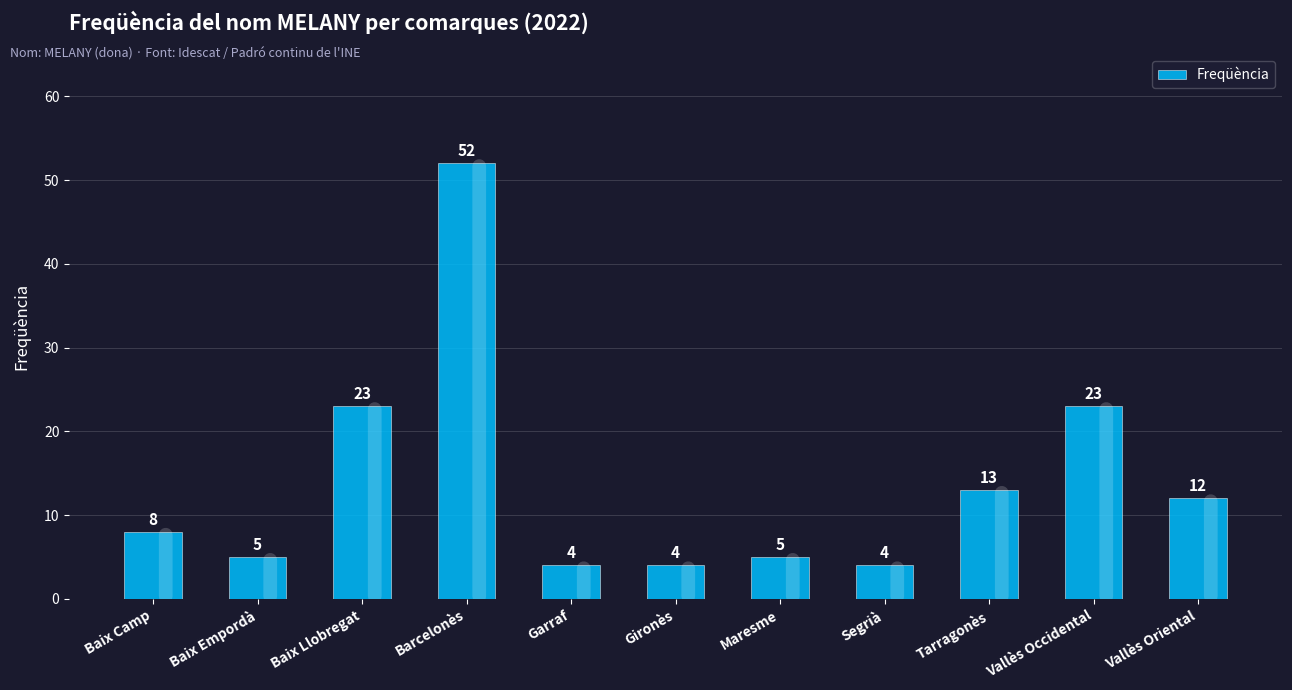

Which category has the highest value across all series?

Barcelonès